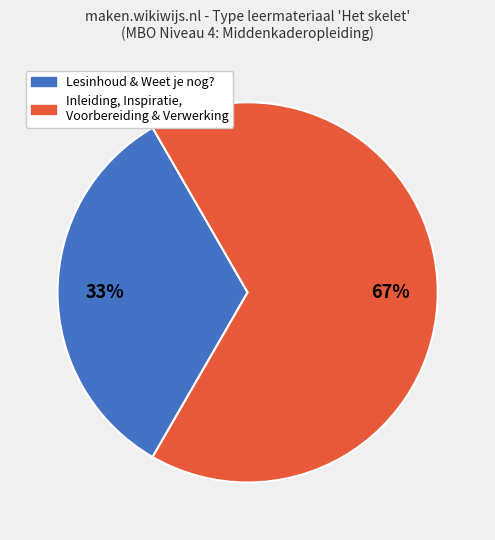

Is there a majority slice in this chart?

Yes